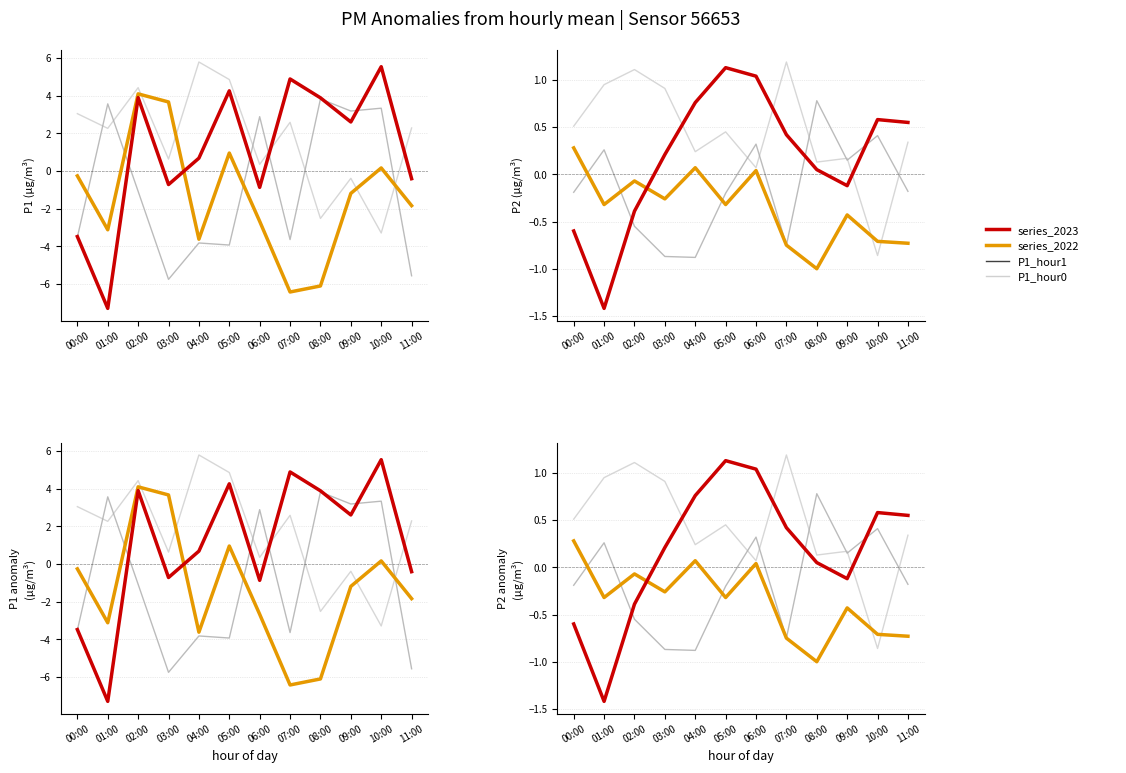

What is the difference between the maximum and second lowest values in the P1_hour1 series?

9.4